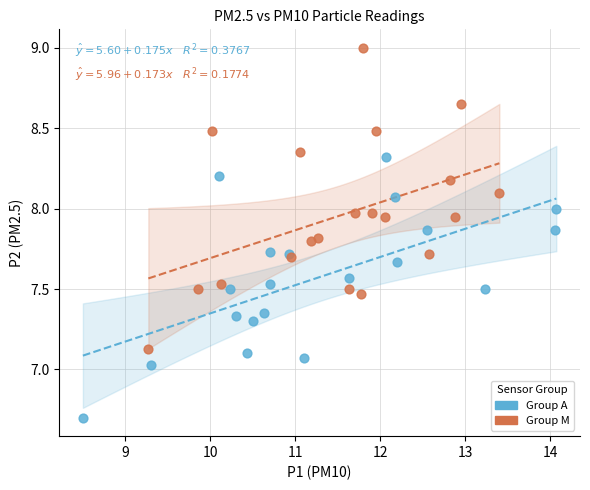

Which series contains the highest Y value?

Group M